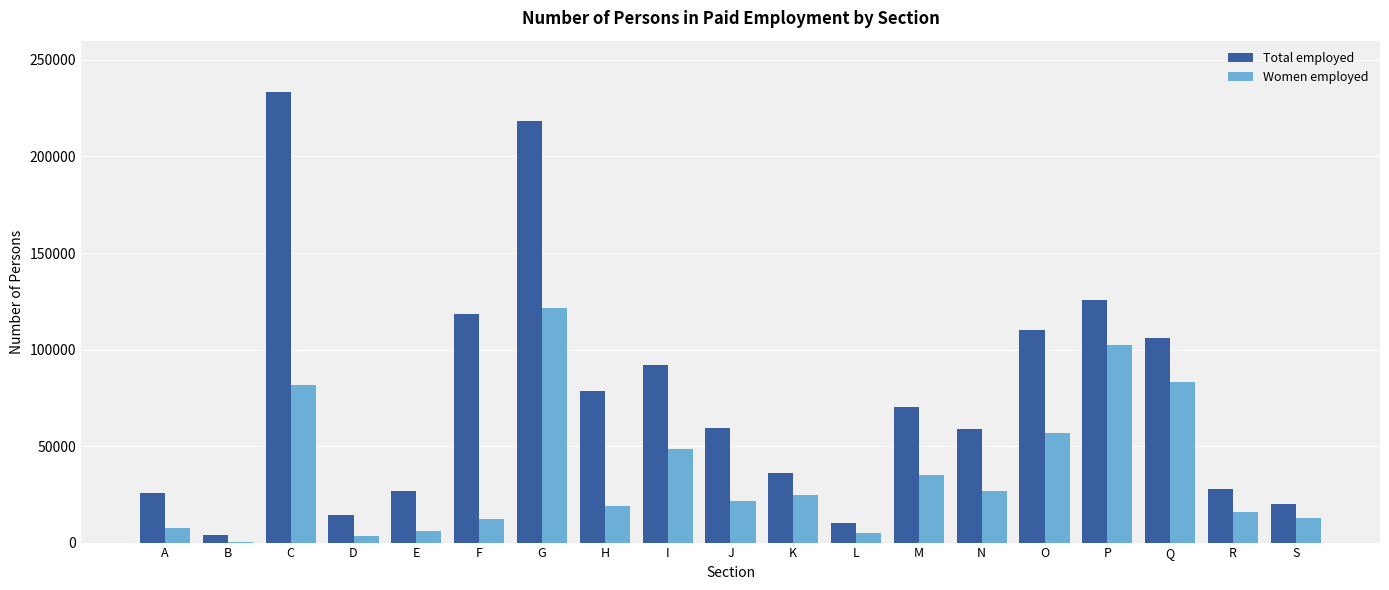

What is the highest value of the Total employed series?

233653